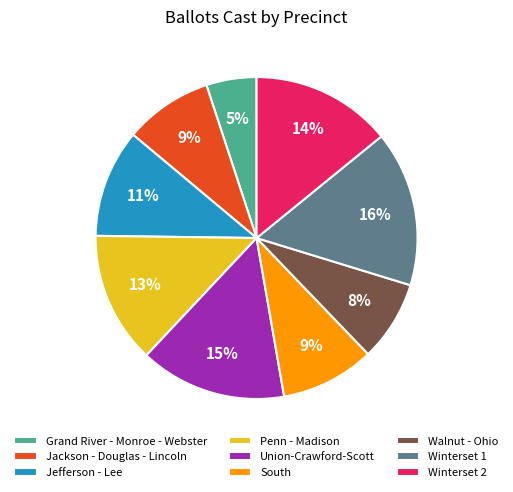

To the nearest percent, what percentage of the pie is Grand River - Monroe - Webster?

5%